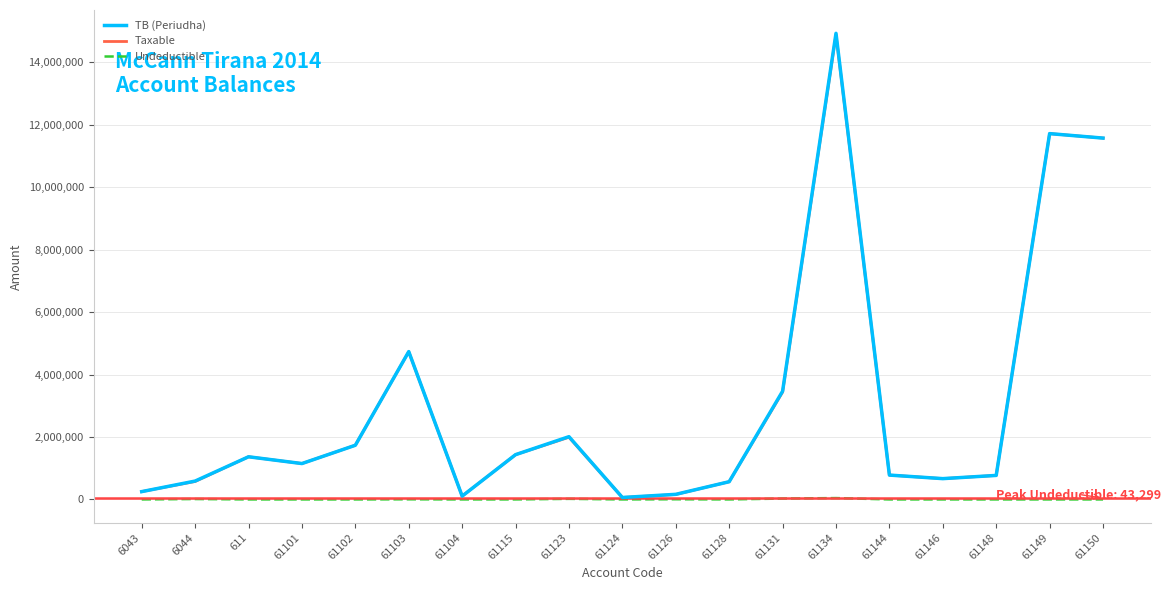

Which series changed the most between 61102 and 61134?

TB (Periudha)